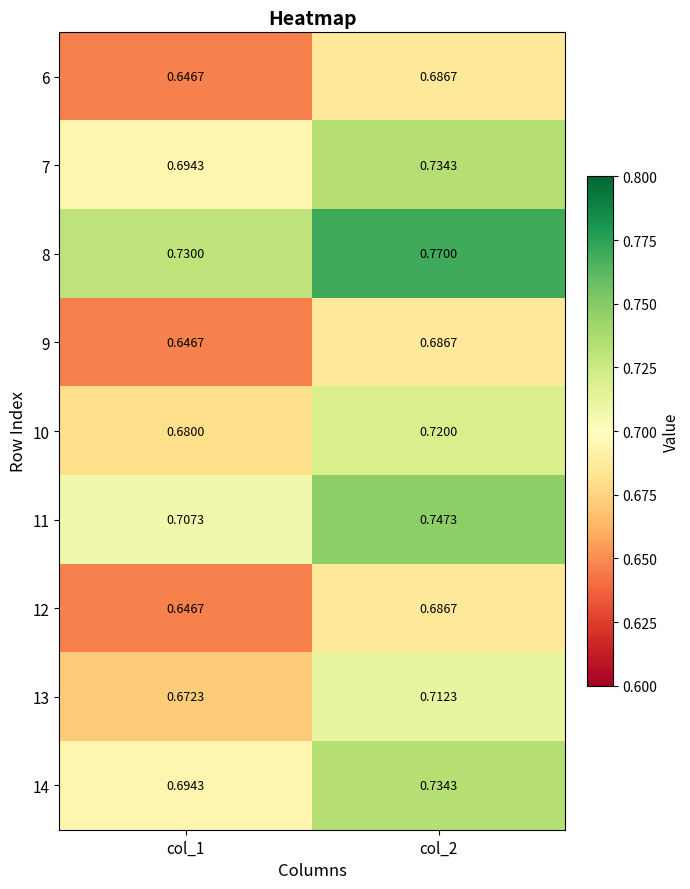

What is the difference between the highest and lowest values at col_2?

0.1